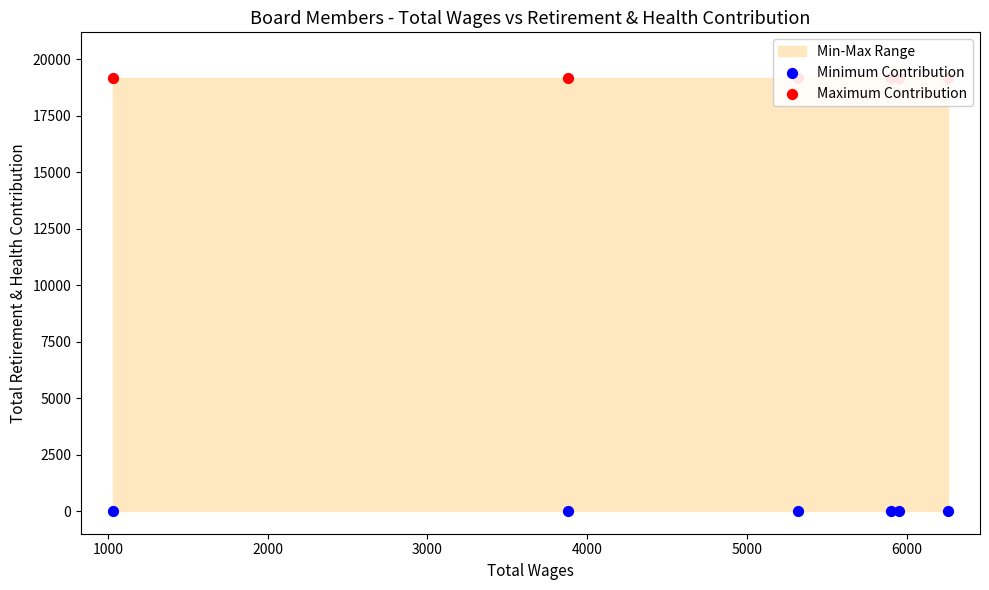

Which series contains the lowest Y value?

Minimum Contribution